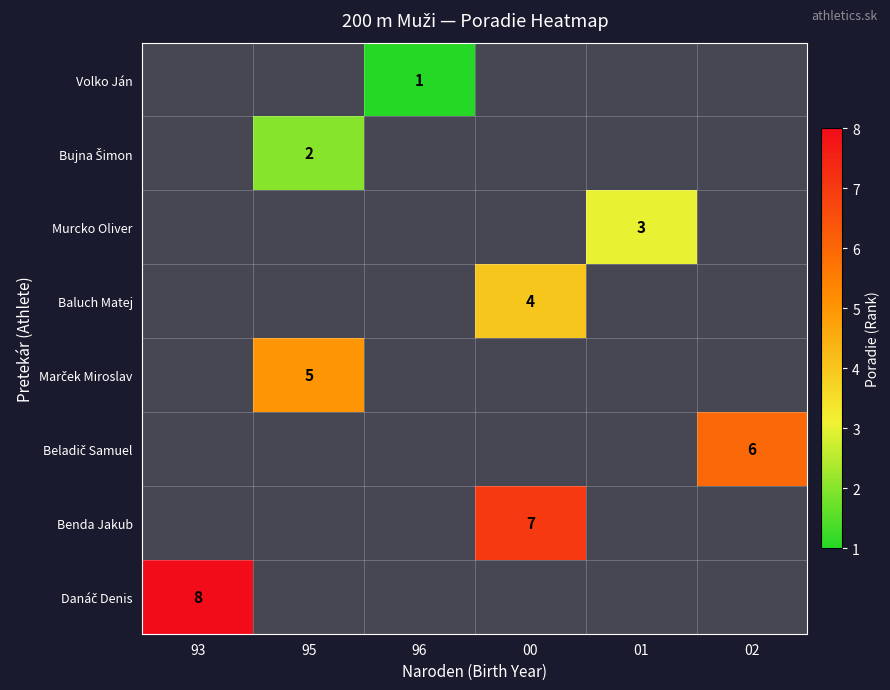

How many series are shown in this chart?

8